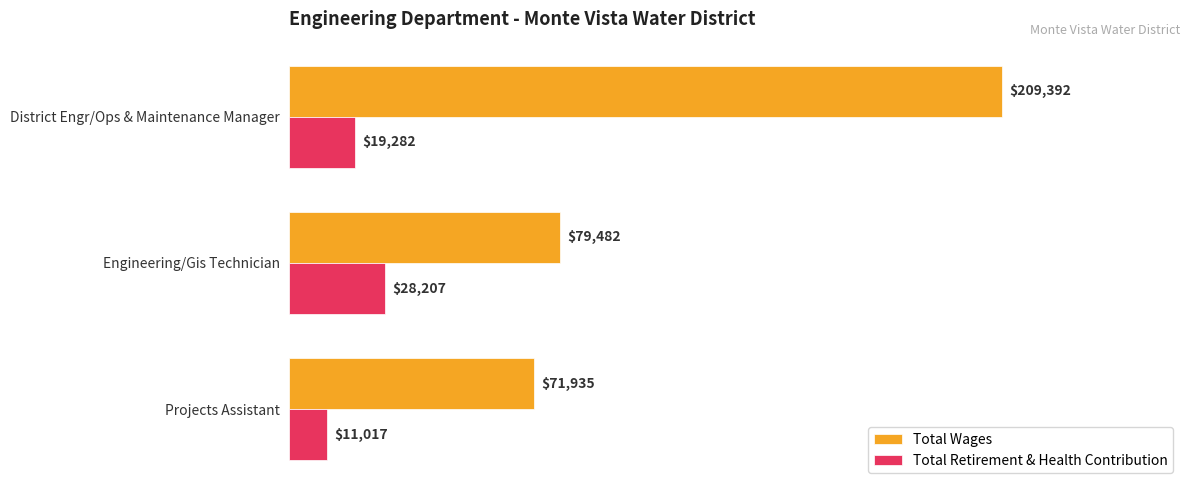

Which series has the largest total across all categories?

Total Wages